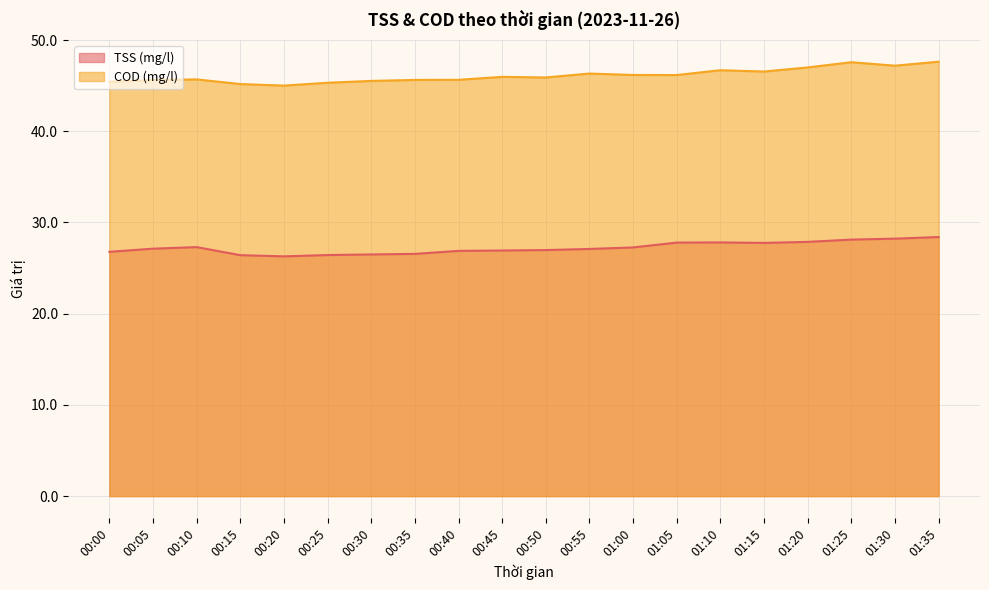

The value of TSS (mg/l) at 01:20 is 27.9. True or false?

True